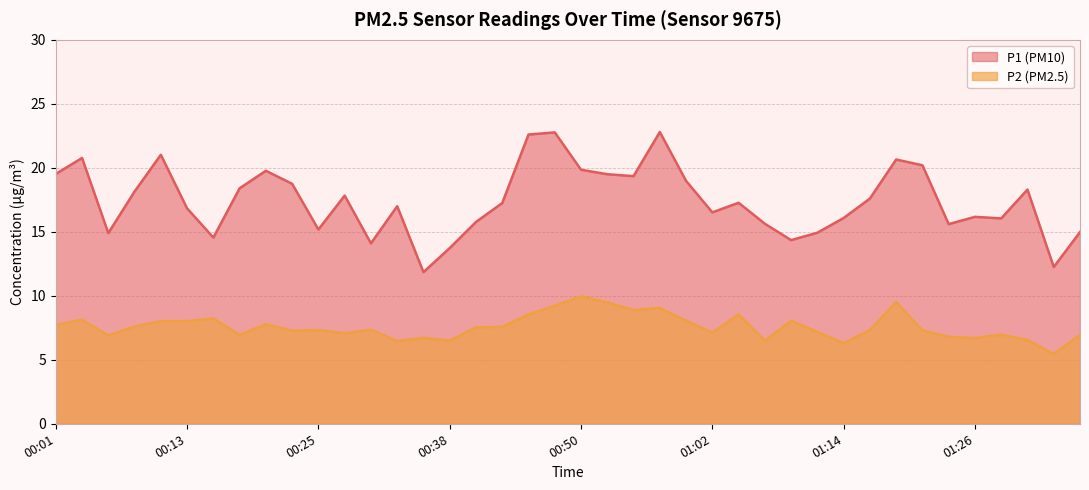

What position from the right is 00:42?

23